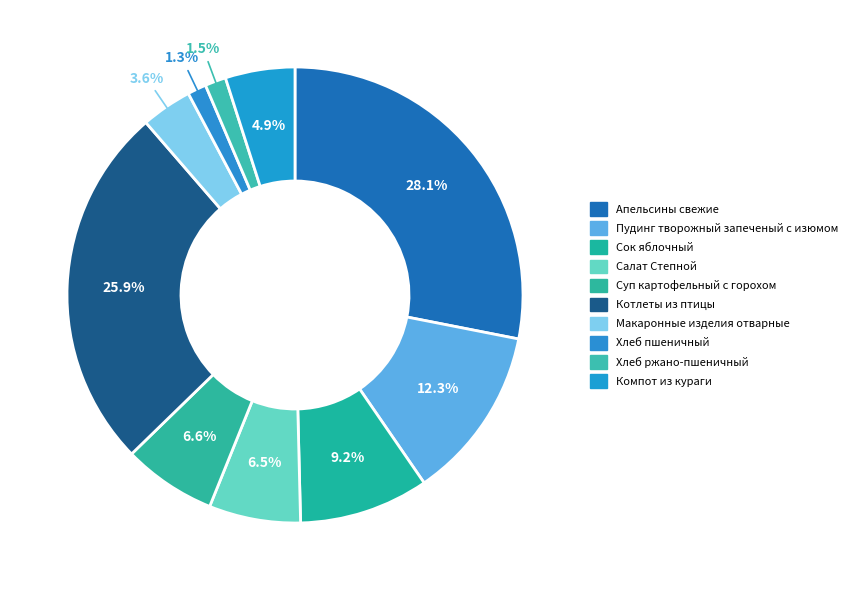

Count the number of slices in the pie.

10